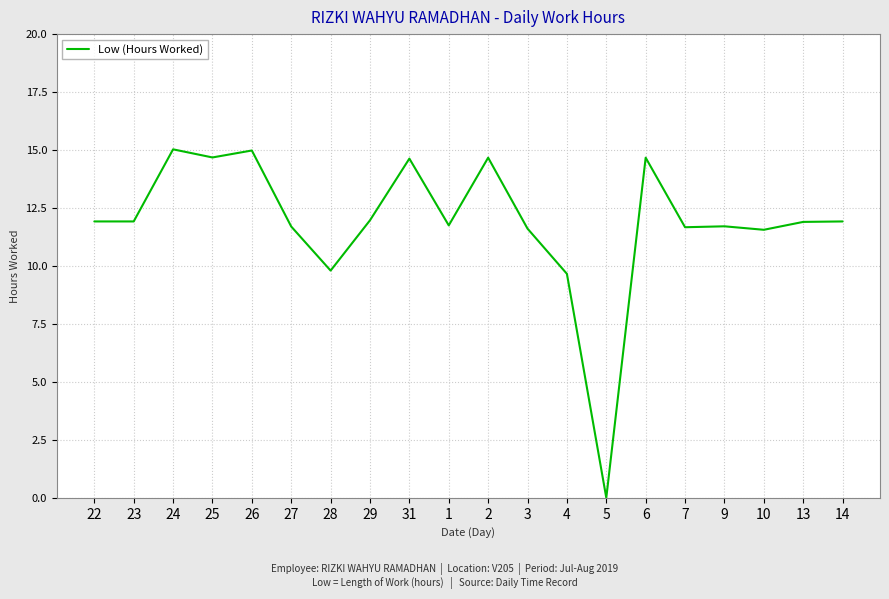

What is the change in value from 25 to 27?

-3.0